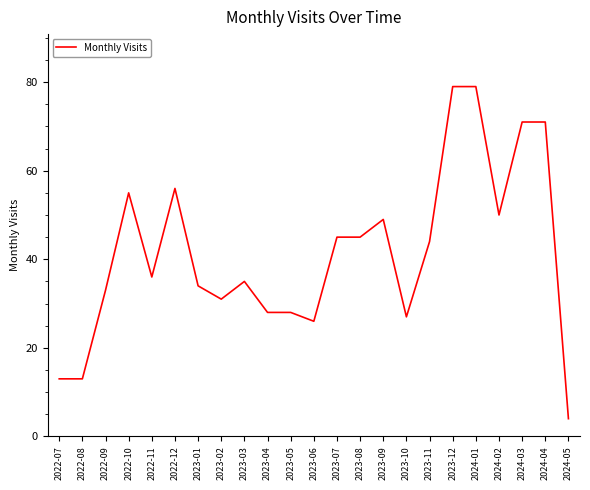

What is the change in value from 2023-08 to 2023-09?

+4